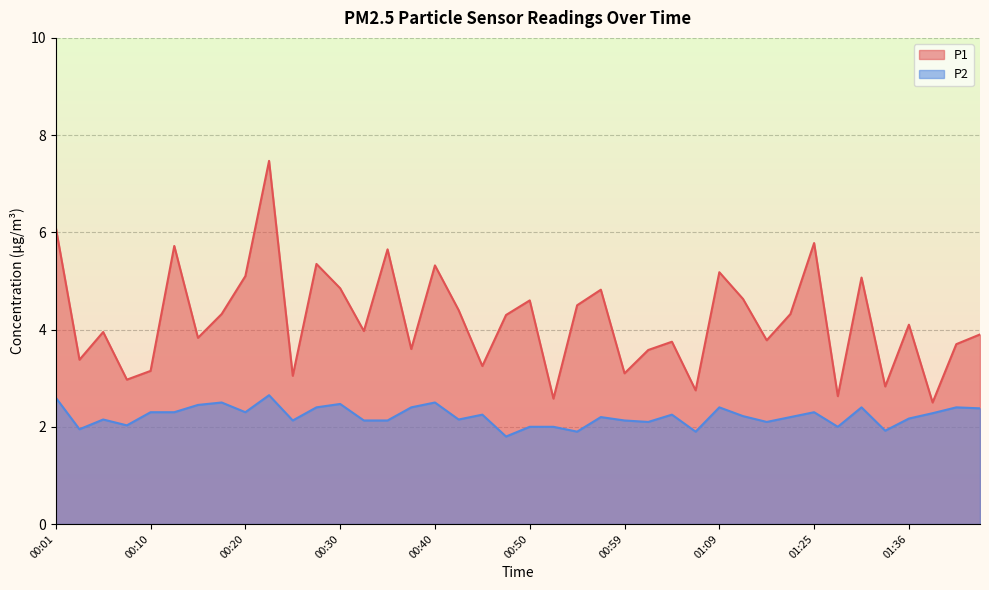

The P2 series shows 3.9 at 01:36. True or false?

False